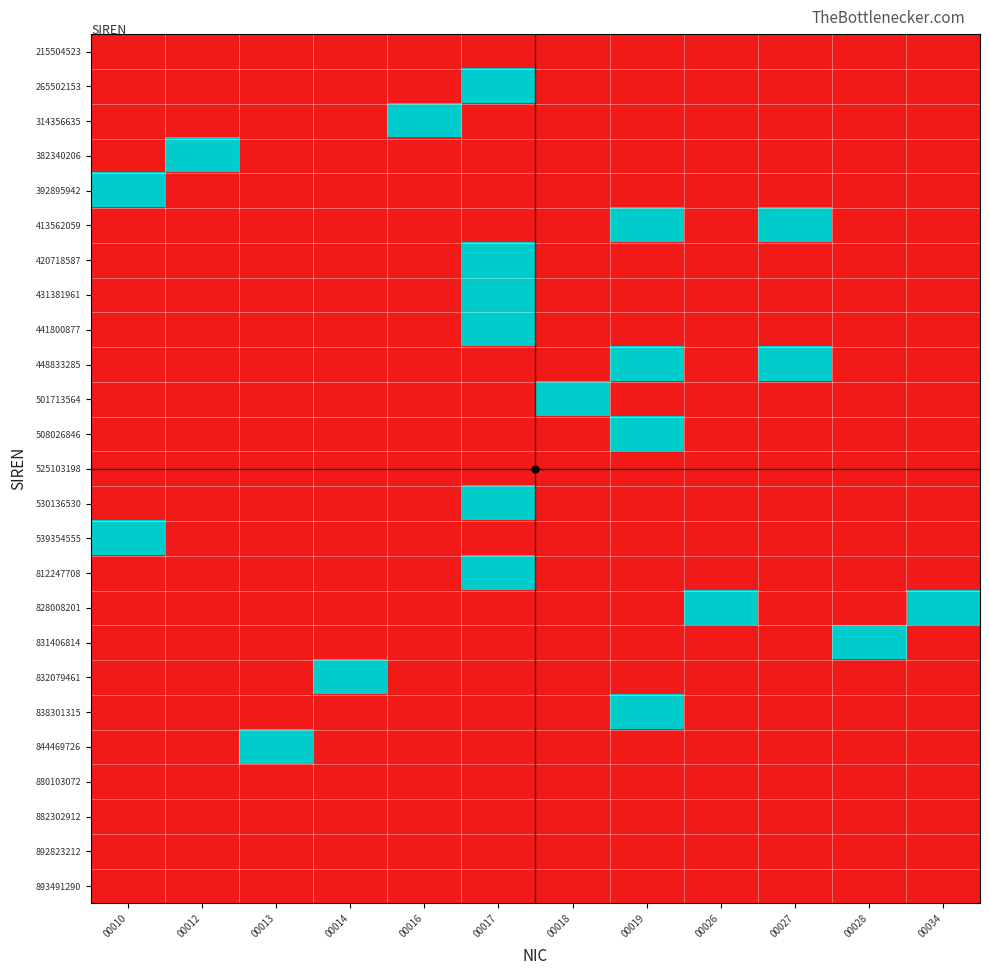

Which label corresponds to the smallest value in the chart?

00010